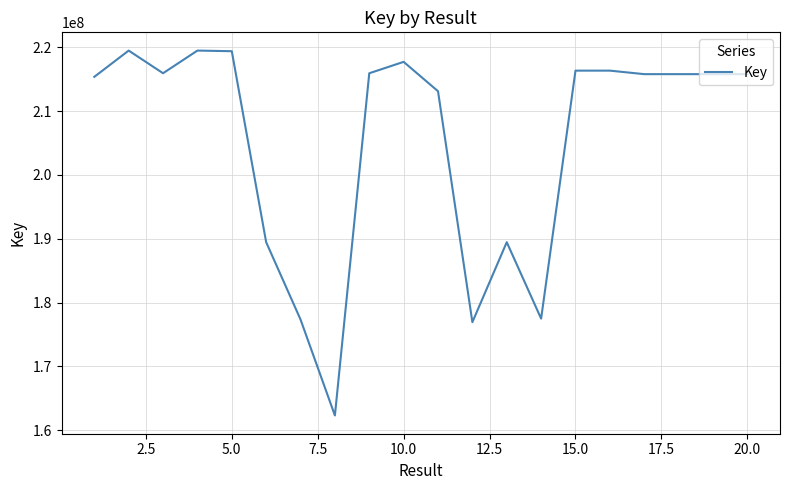

What is the maximum value shown in the chart?

219496583